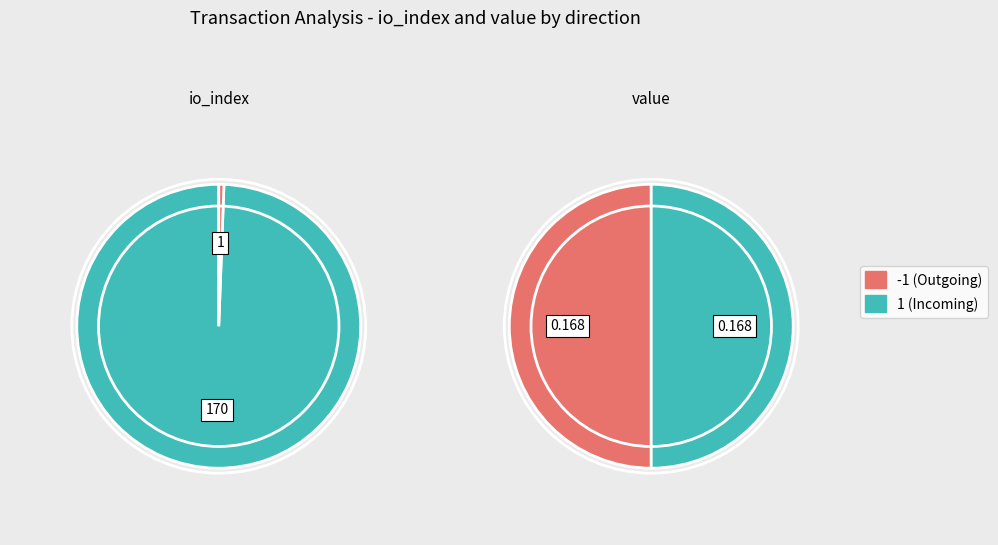

Combined, do io_index and value account for over 50%?

Yes